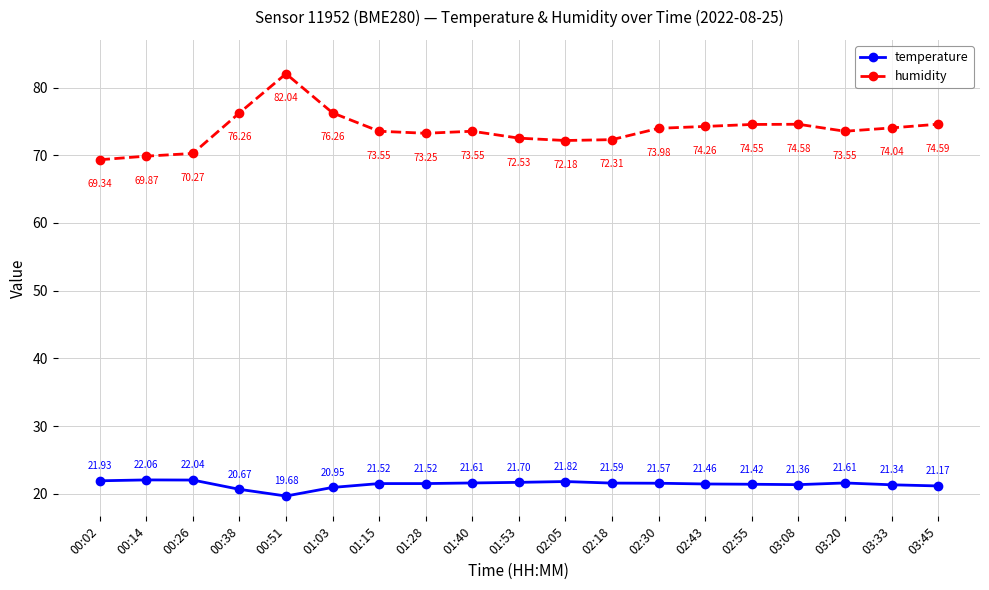

Count the number of categories in the chart.

19